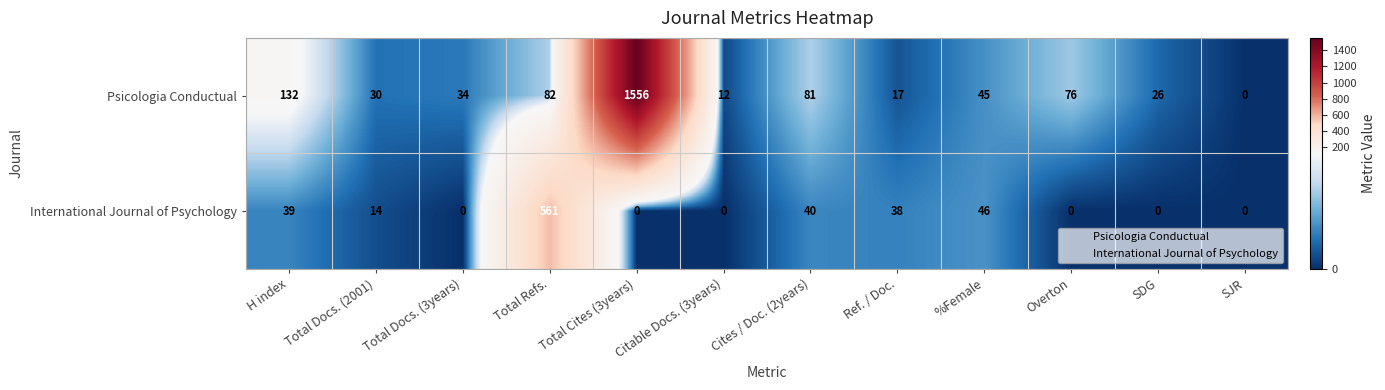

Where is Psicologia Conductual nearest to the value 778?

H index